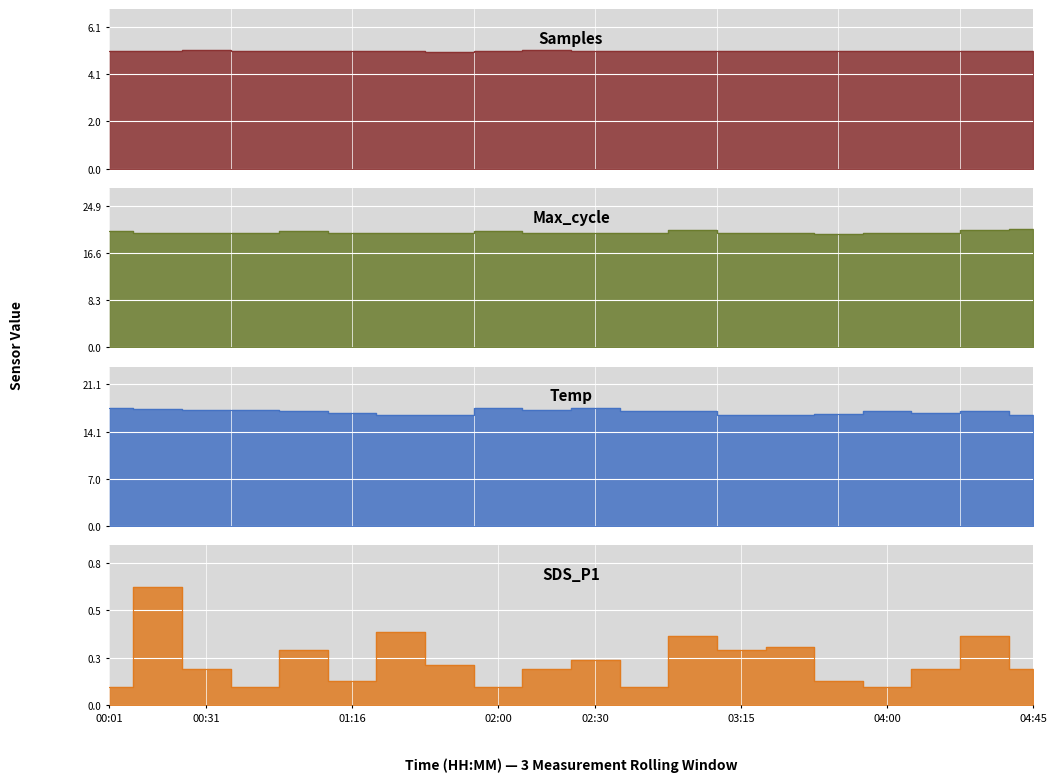

Where is Samples nearest to the value 5?

01:41